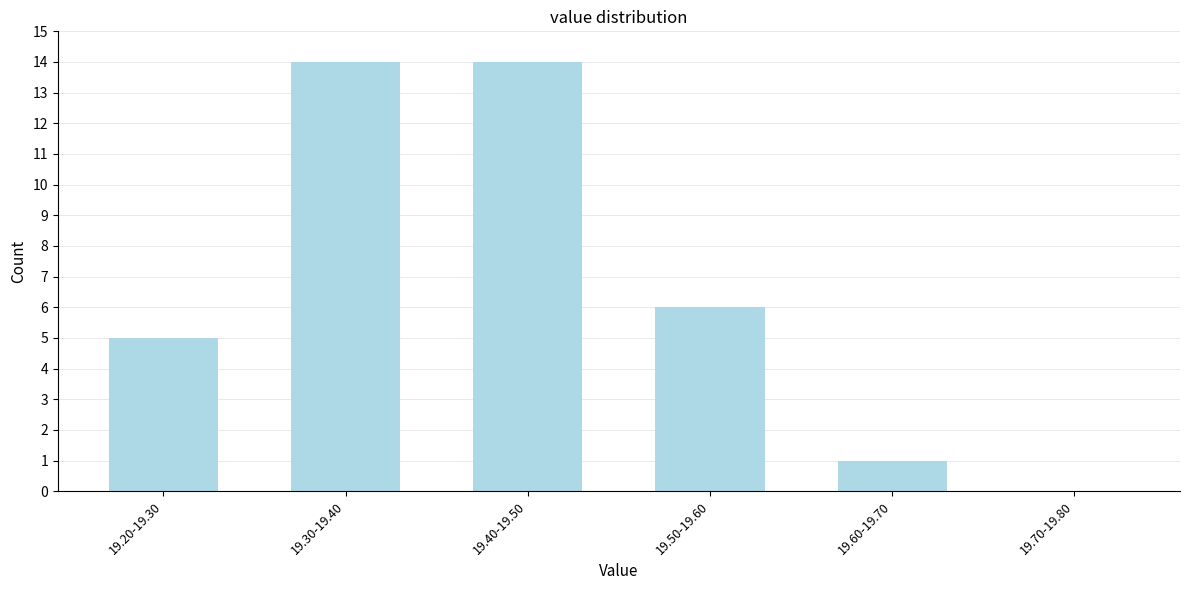

Reading right to left, what are all the values shown in this chart?

19.70-19.80=0	19.60-19.70=1	19.50-19.60=6	19.40-19.50=14	19.30-19.40=14	19.20-19.30=5